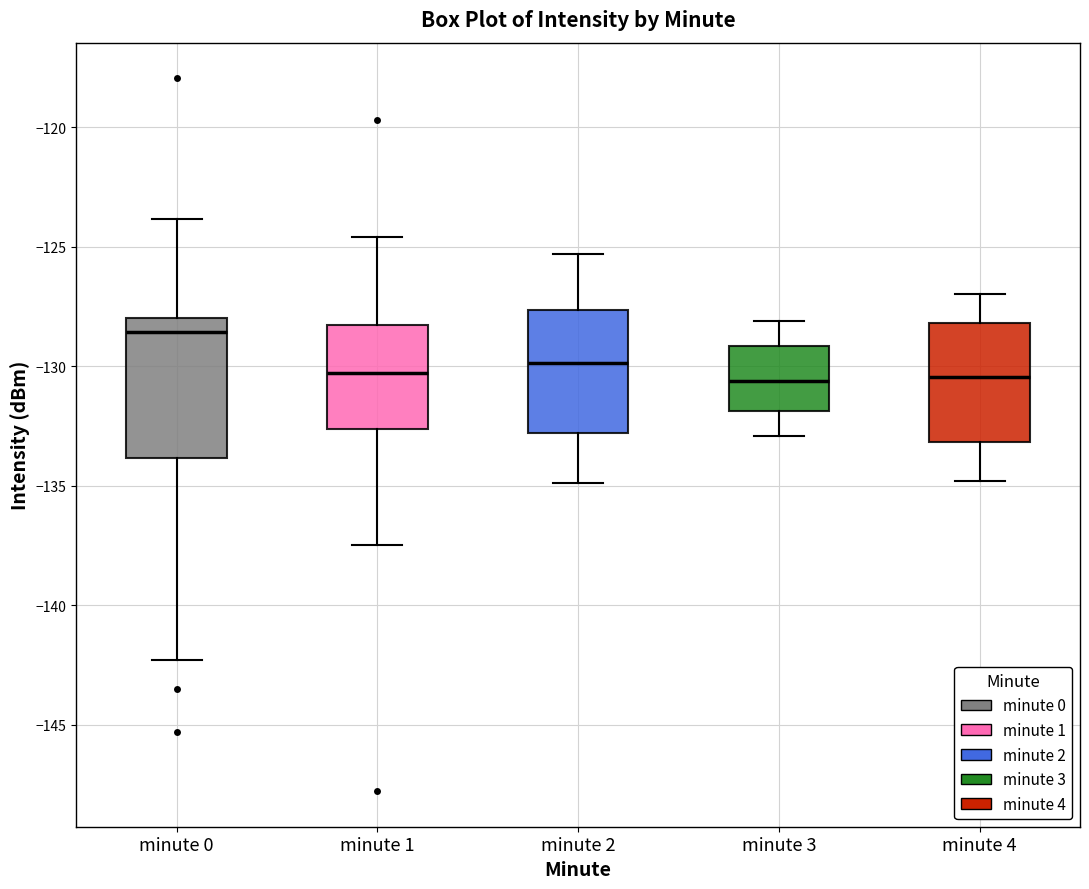

Reading left to right, transcribe this box plot: for each box, give where its median line is, the range the box spans, and where its two whiskers end, as read against the y-axis. The values are not printed on the chart, so give them approximately, as read against the axis.

minute 0: median -128.5, box -134.0 to -128.0, whiskers -142.5 to -124.0
minute 1: median -130.5, box -132.5 to -128.5, whiskers -137.5 to -124.5
minute 2: median -130.0, box -133.0 to -127.5, whiskers -135.0 to -125.5
minute 3: median -130.5, box -132.0 to -129.0, whiskers -133.0 to -128.0
minute 4: median -130.5, box -133.0 to -128.0, whiskers -135.0 to -127.0